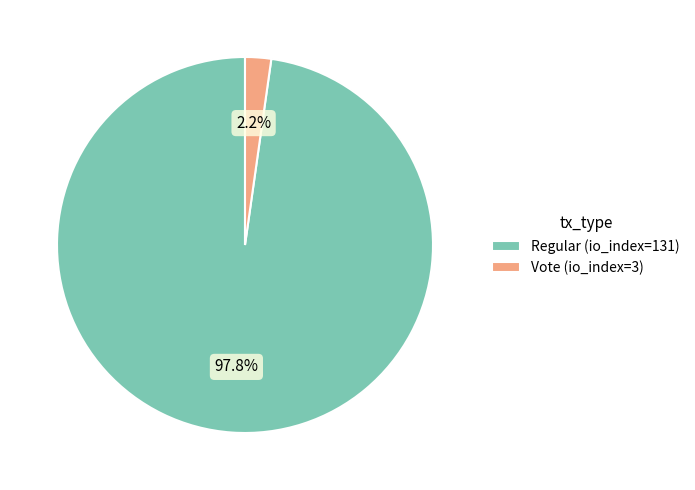

To the nearest percent, what portion does Regular (io_index=131) represent?

98%